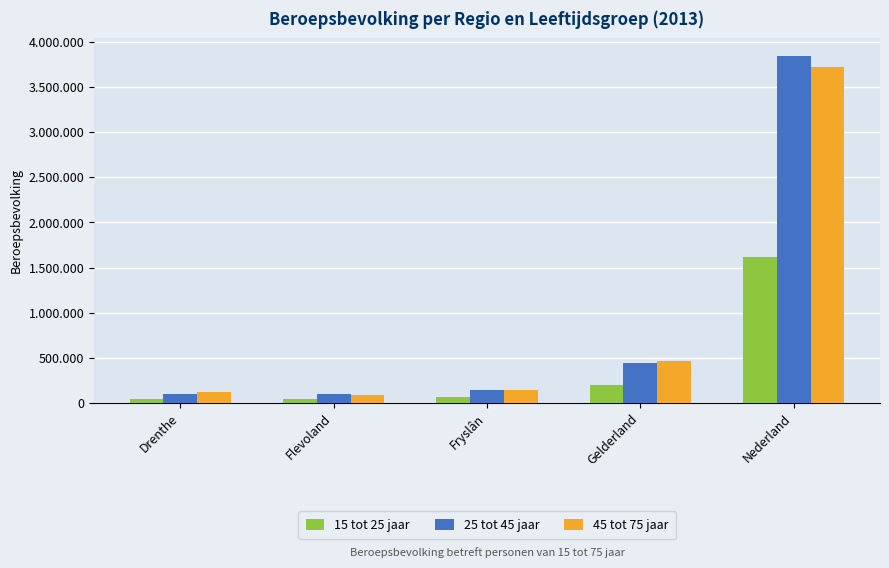

Does the chart contain any negative values?

No